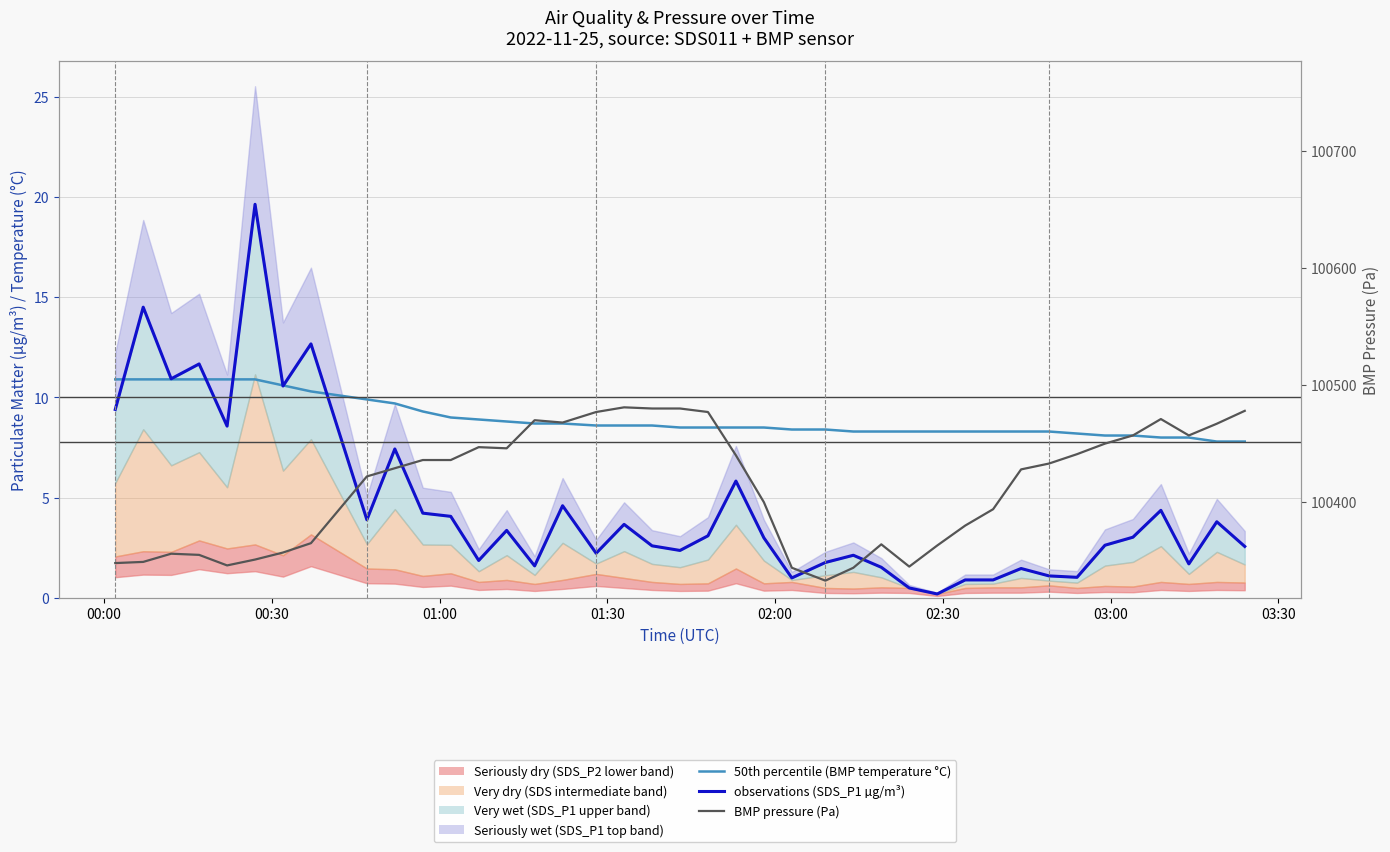

How many lines are shown in the chart?

3